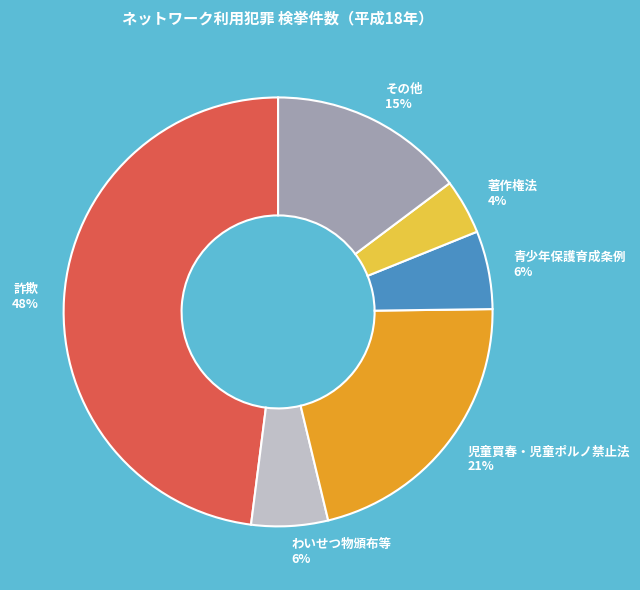

Is it true that 青少年保護育成条例 is 1% of the pie?

False